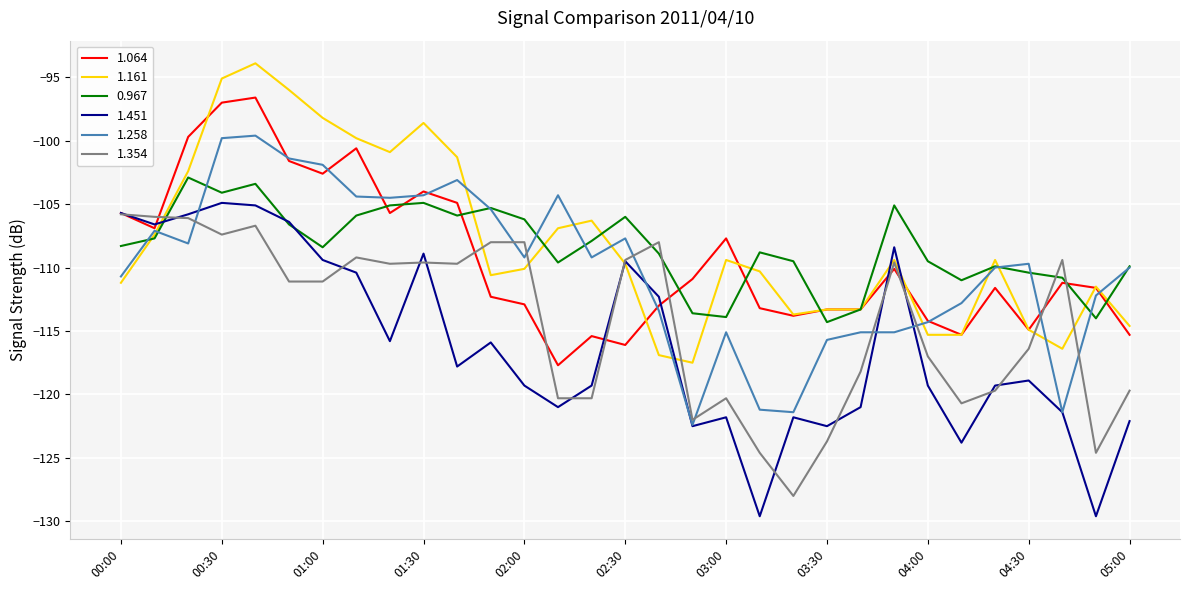

Which series has the widest spread of values?

1.451